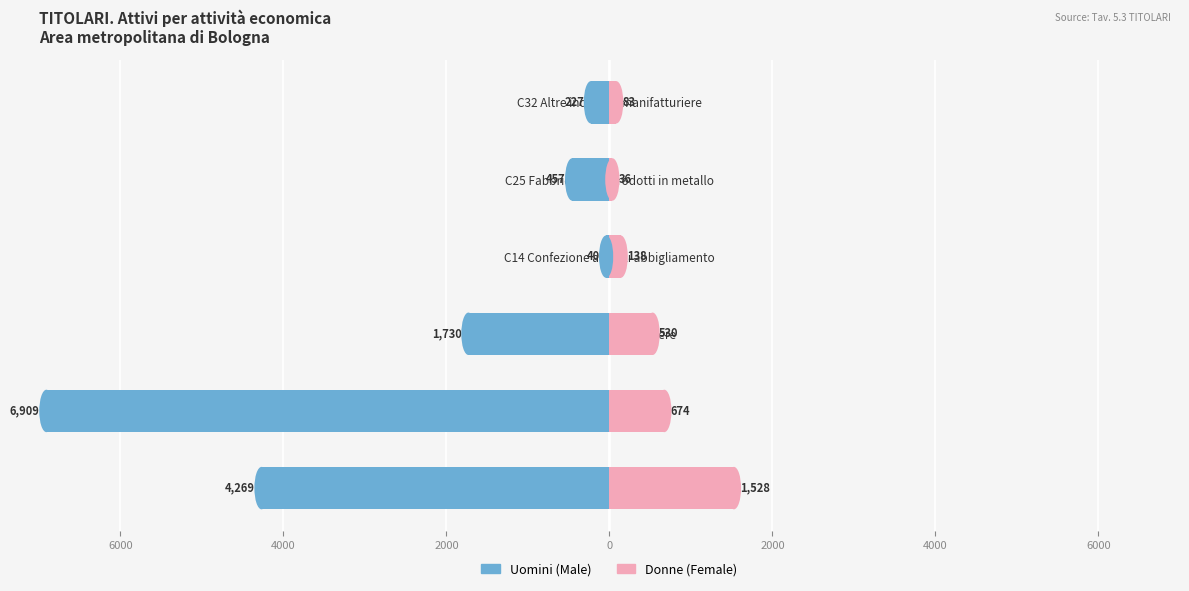

What are all the series names shown in the legend?

Male, Female